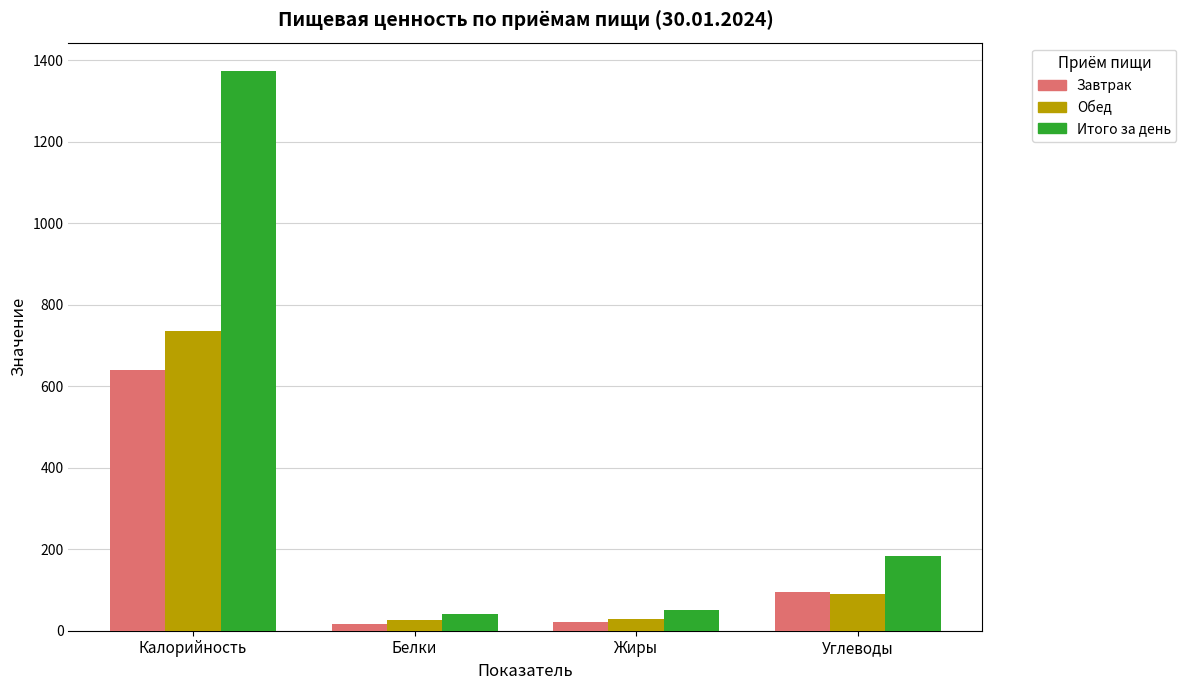

What is the difference between the Обед values at Калорийность and Жиры?

706.7